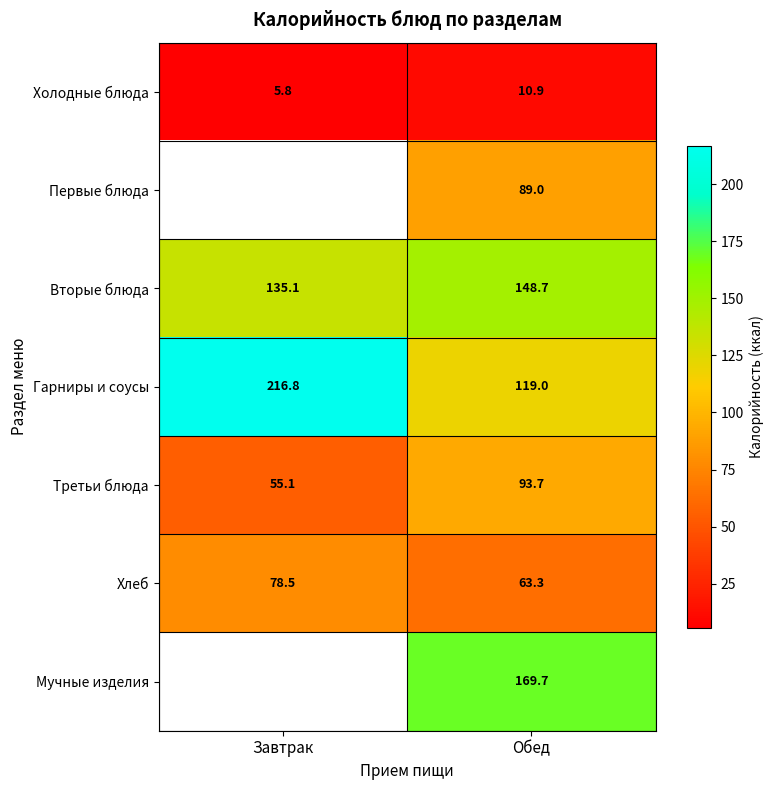

Which category has the highest value in the Гарниры и соусы series?

Завтрак